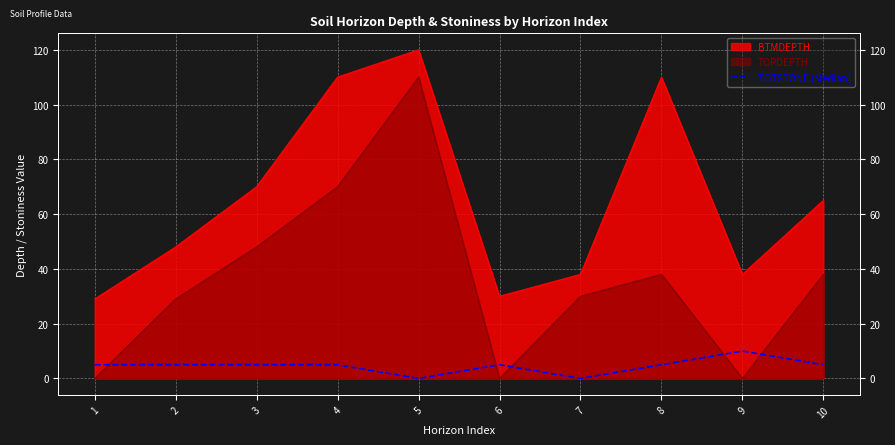

At which category does the chart reach its minimum across all series?

5